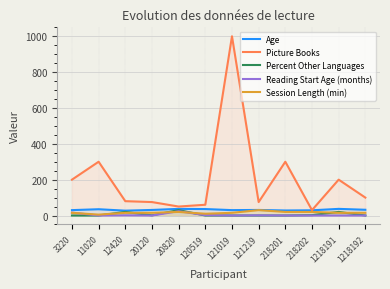

What is the sum of all Percent Other Languages values?

73